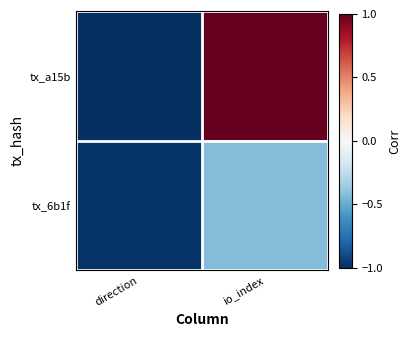

How many series are shown in this chart?

2